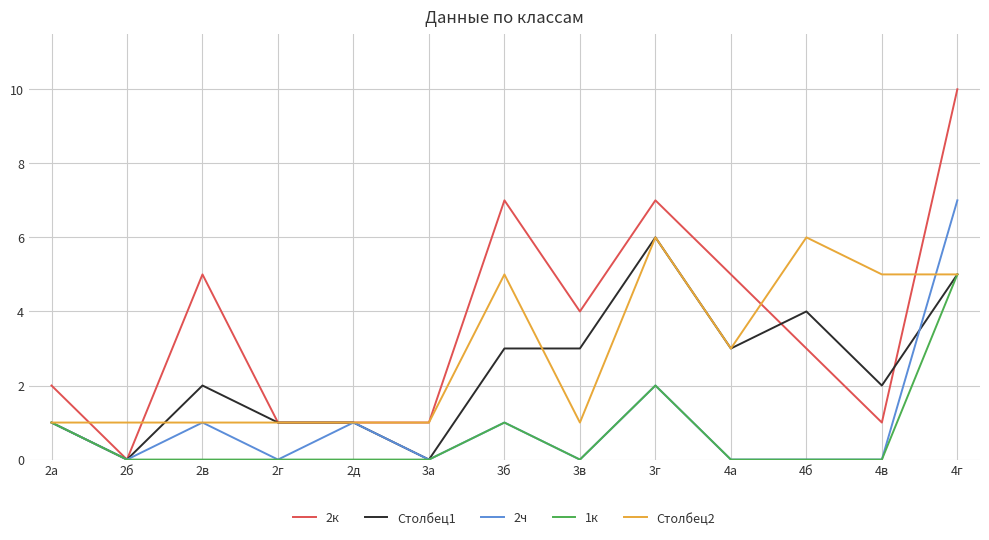

Which series has the widest spread of values?

2к